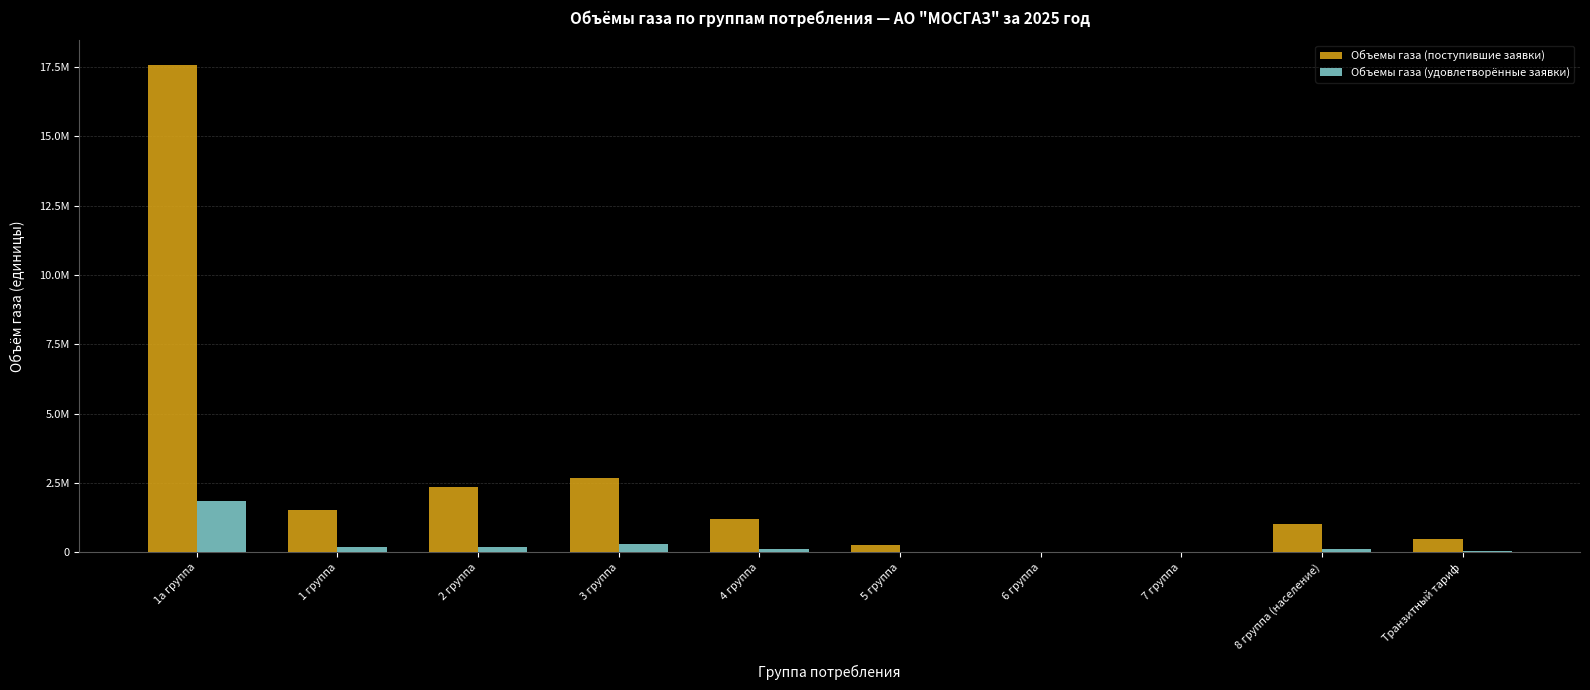

What is the greatest value displayed?

17580978.0